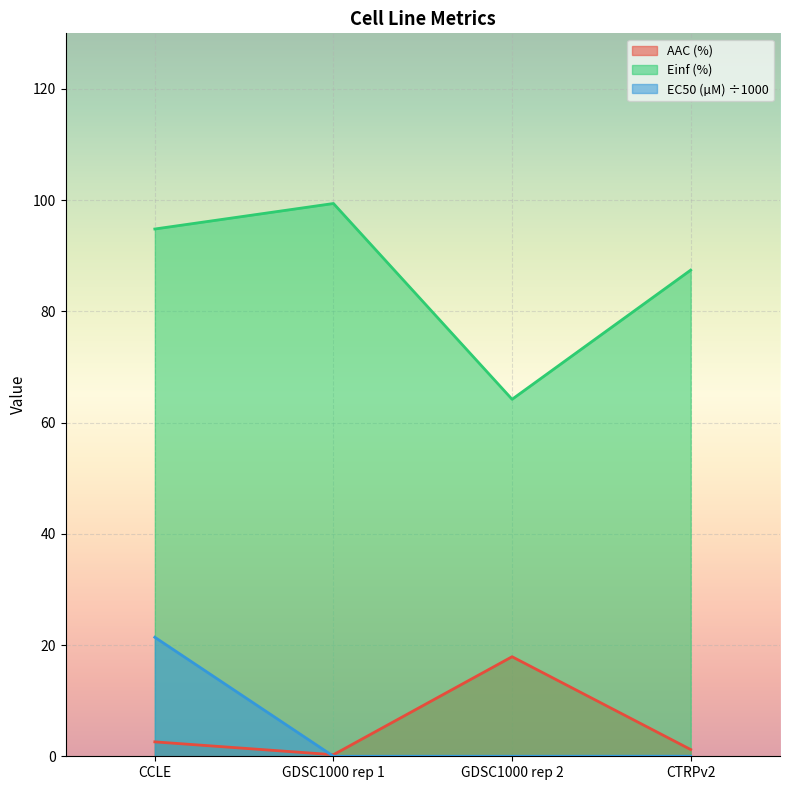

Does the chart display data point markers on the line(s)?

No